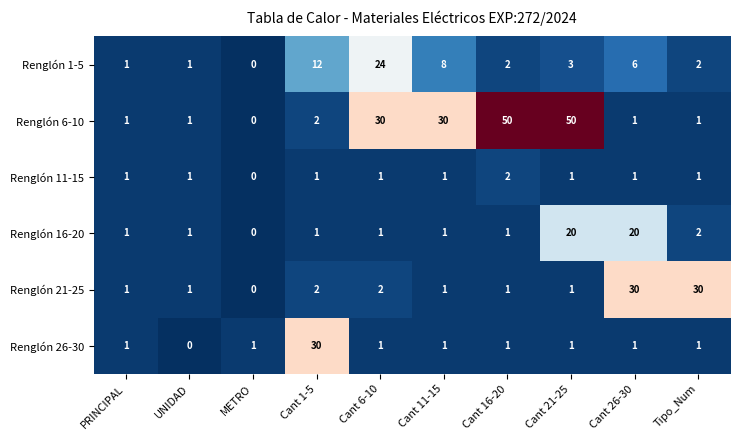

Where is Renglón 16-20 nearest to the value 10?

Tipo_Num